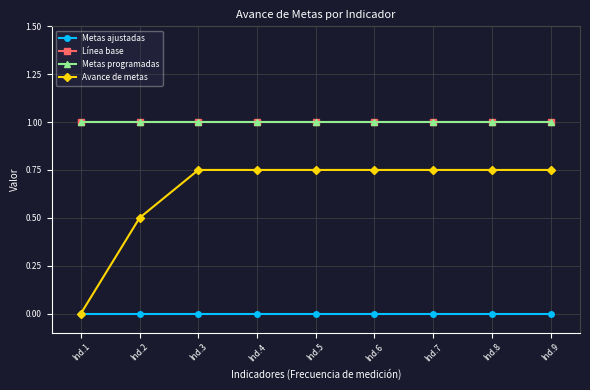

Does the chart have visible grid lines?

Yes